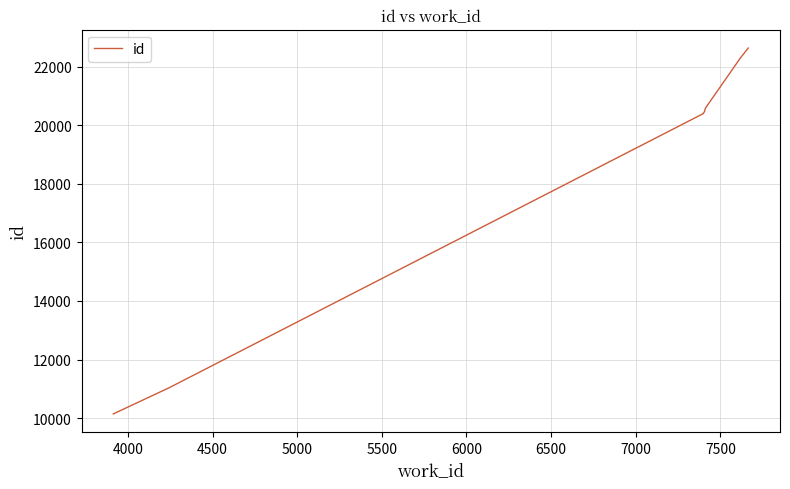

True or false: there are more than 2 points higher than both neighbors.

False